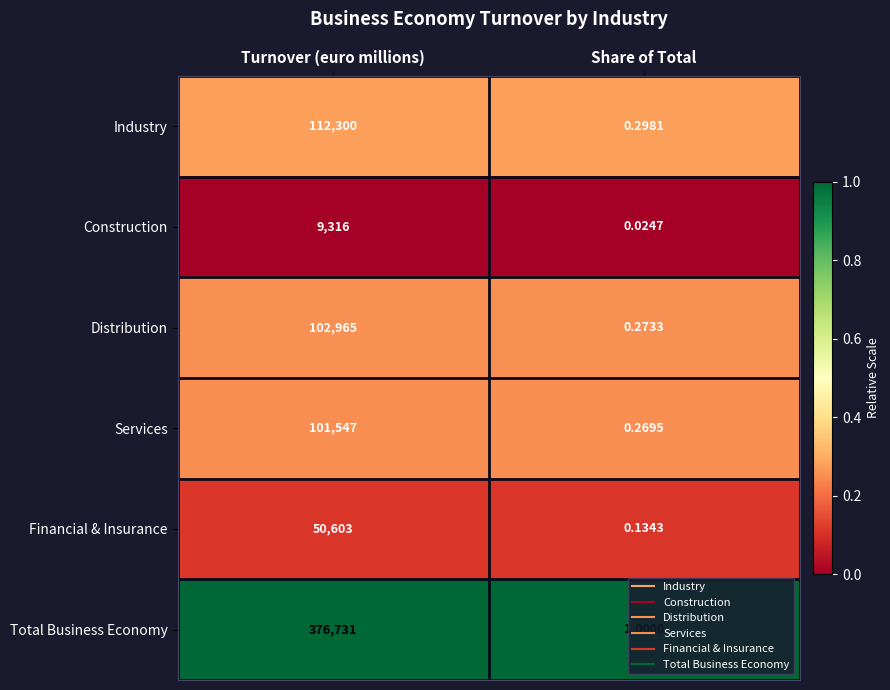

At which label is Construction closest to 4658?

Share of Total